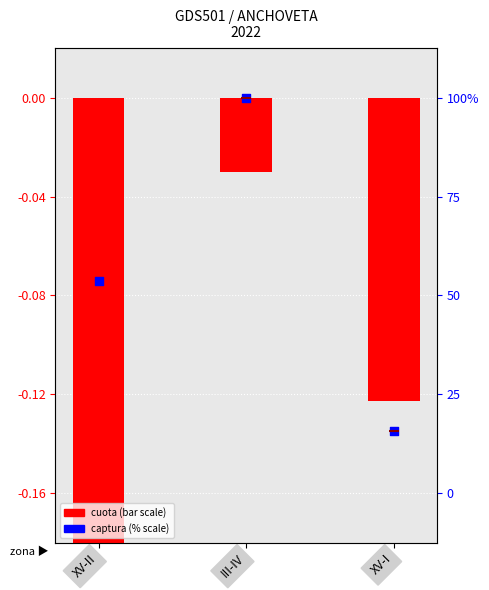

Is the value of cuota at XV-II greater than the value of captura at III-IV?

No